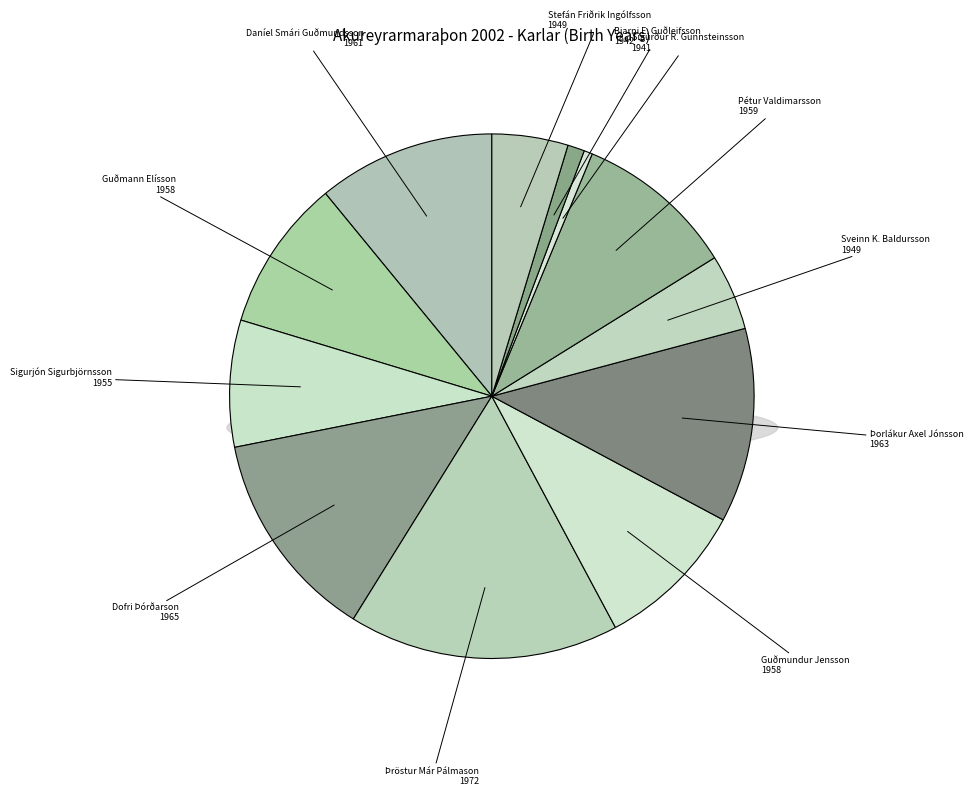

Is Sigurður R. Gunnsteinsson the majority of the pie?

No